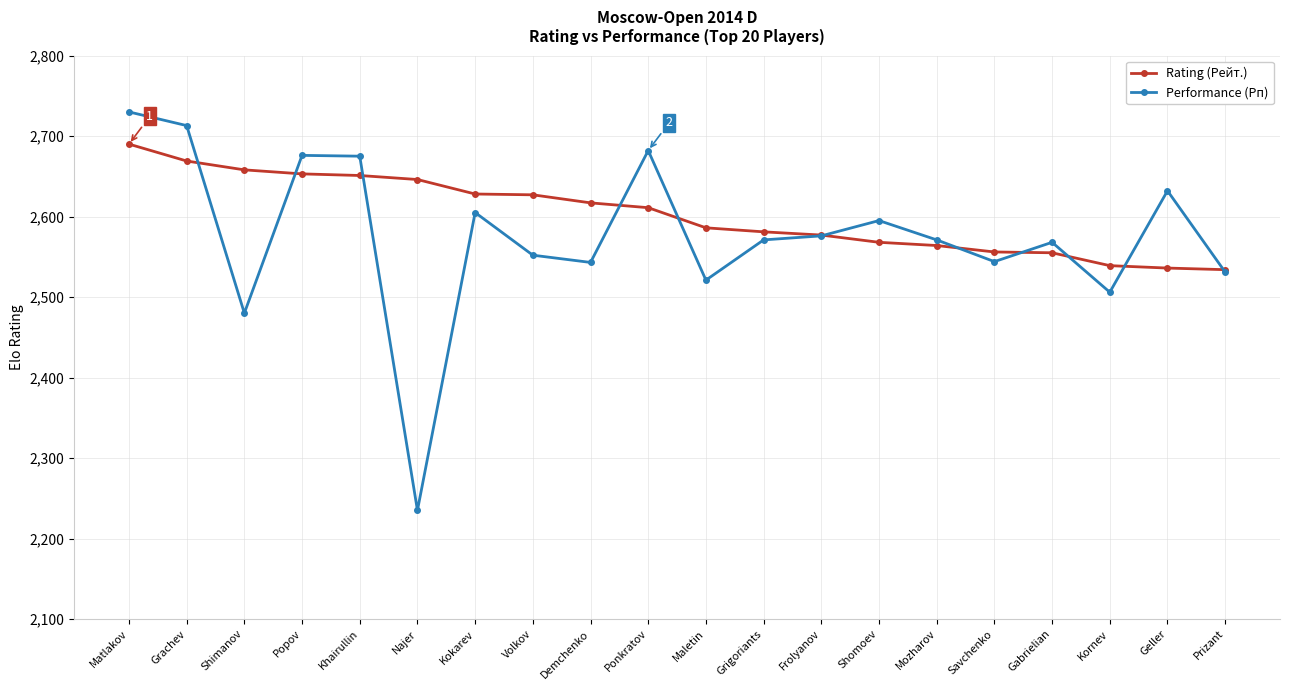

Which series has the largest range (max minus min)?

Performance (Рп)